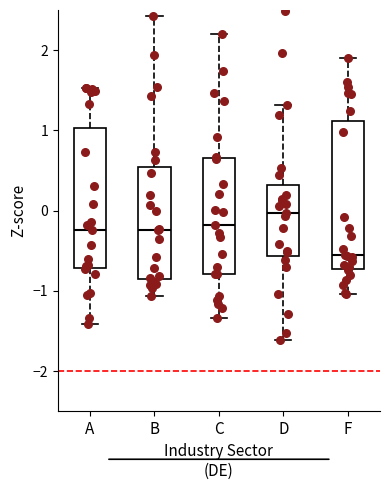

Where does the lower whisker of the box for D end on the y-axis? The values are not printed on the chart, so give them approximately, as read against the axis.

-1.6